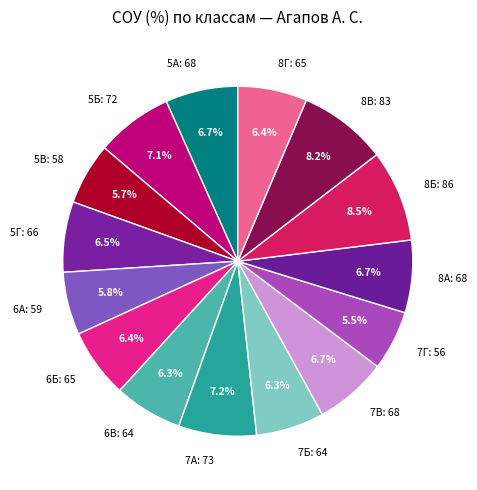

Does 7Б: 64 account for over 50% of the chart?

No